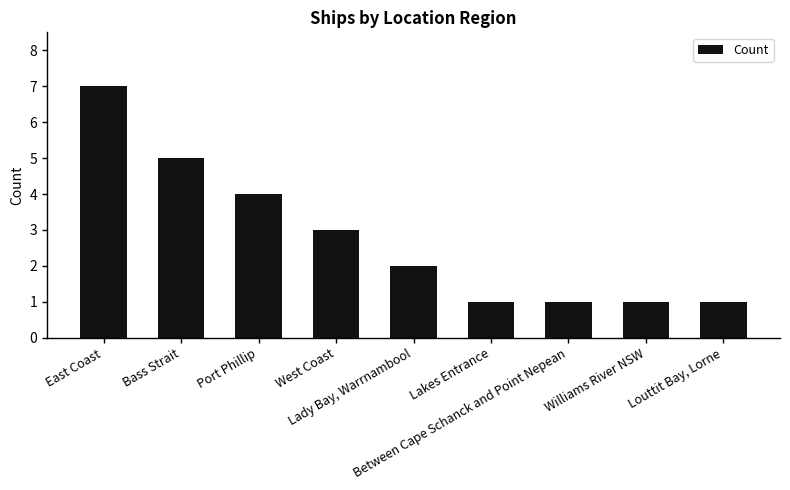

What is the average value?

3